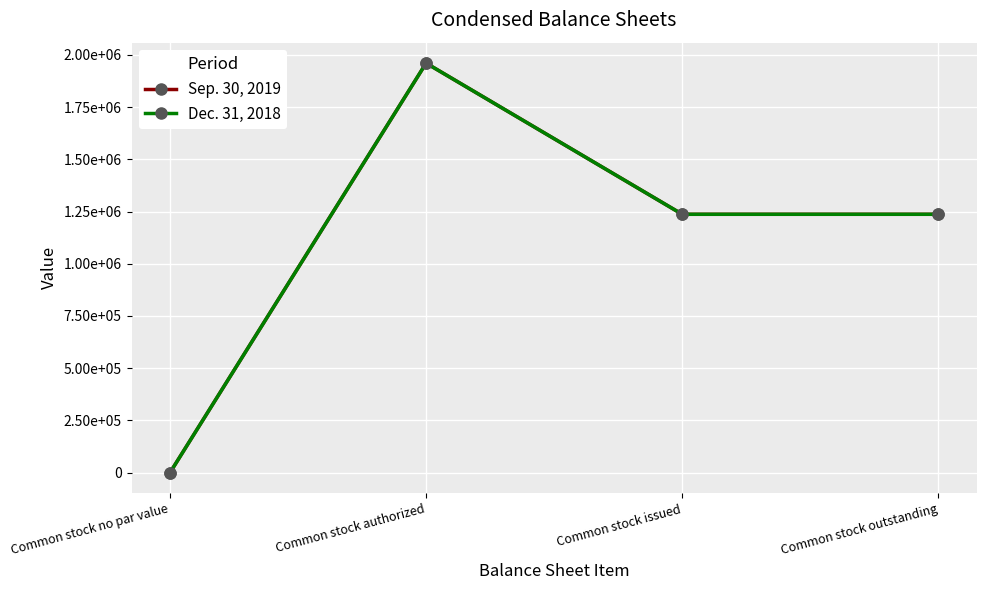

Does the chart have visible grid lines?

Yes